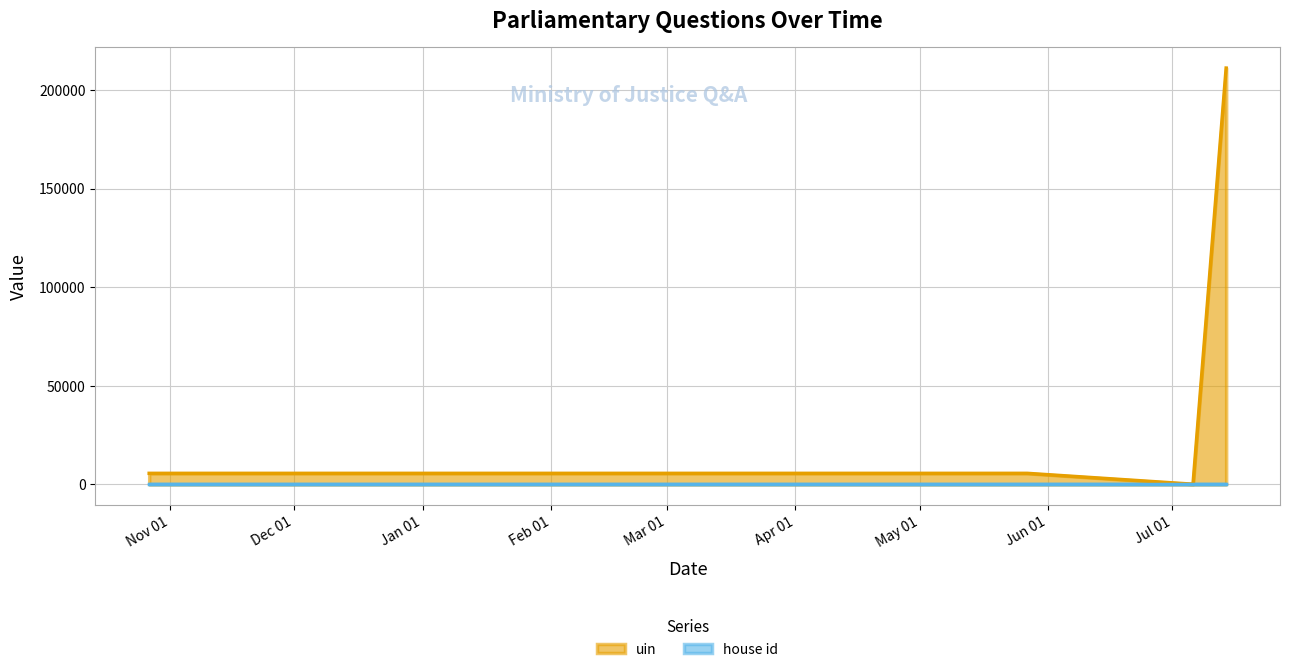

What is the label of the 1st point from the left?

2014-10-27